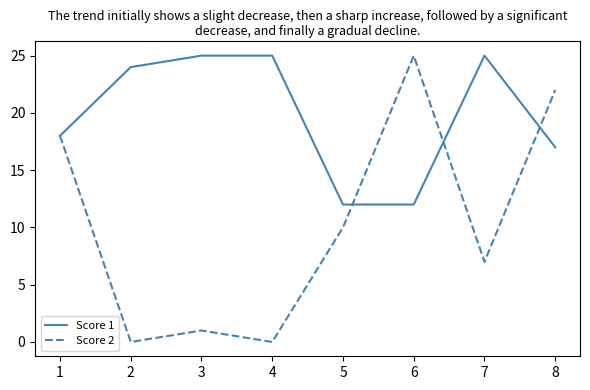

What is the difference between the highest and lowest values at 1?

0